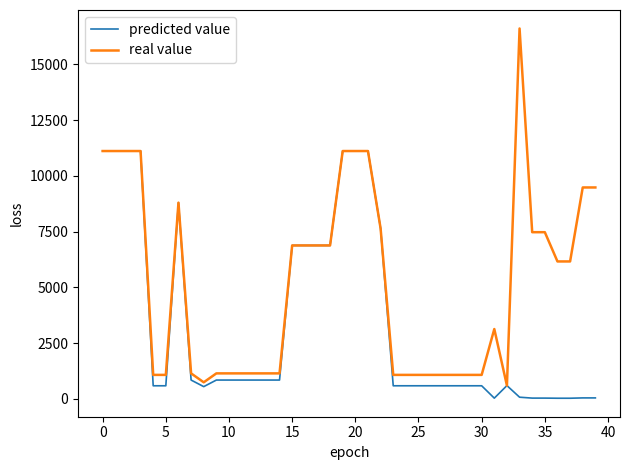

Which series has the largest total across all categories?

real value